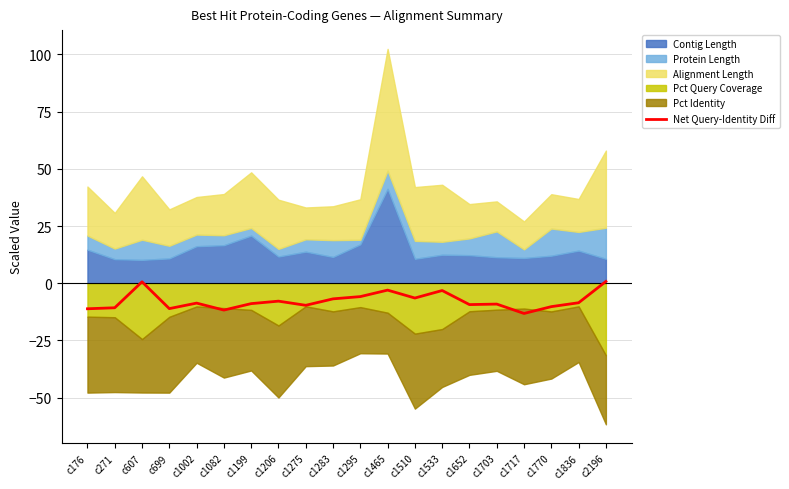

What is the value of the 18th point from the left?

-10.2